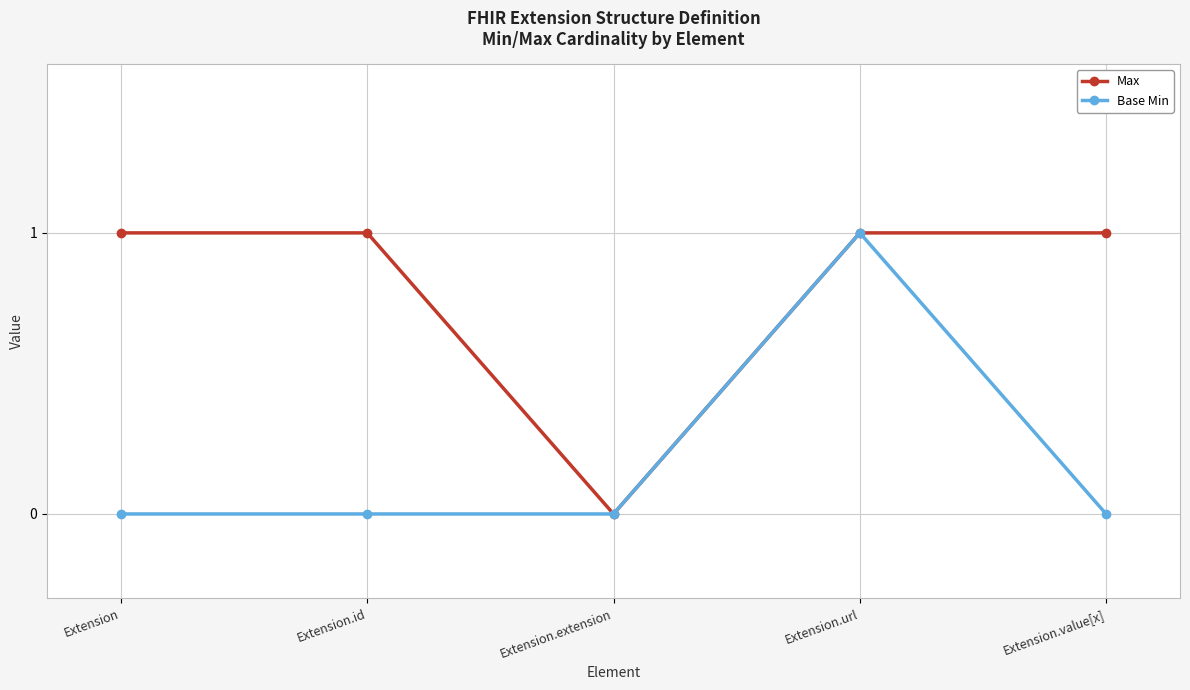

What is the sum of the Base Min values at Extension.url and Extension.value[x]?

1